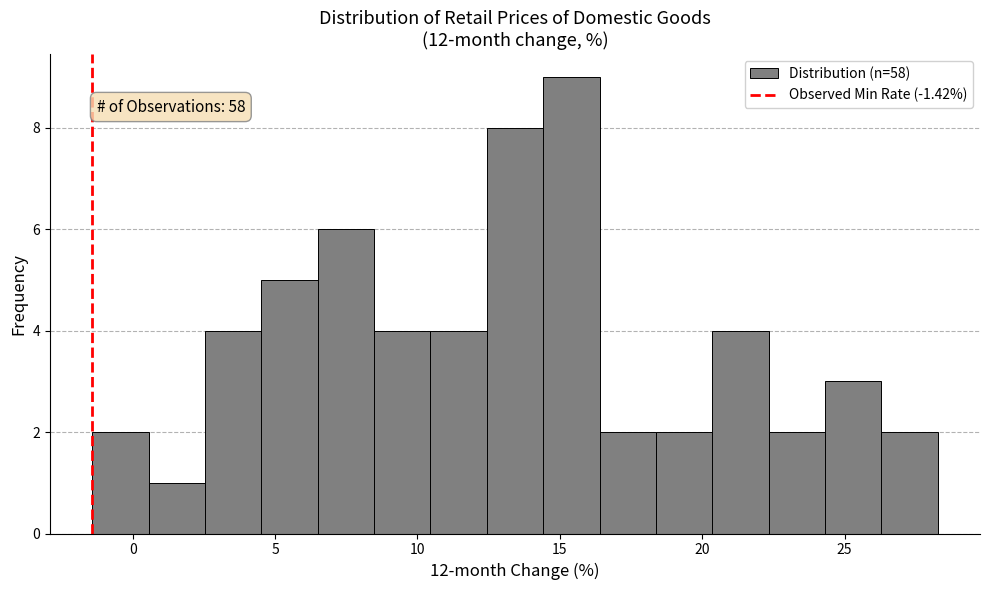

Read against the x-axis, roughly where is the centre of the tallest bar?

15.5